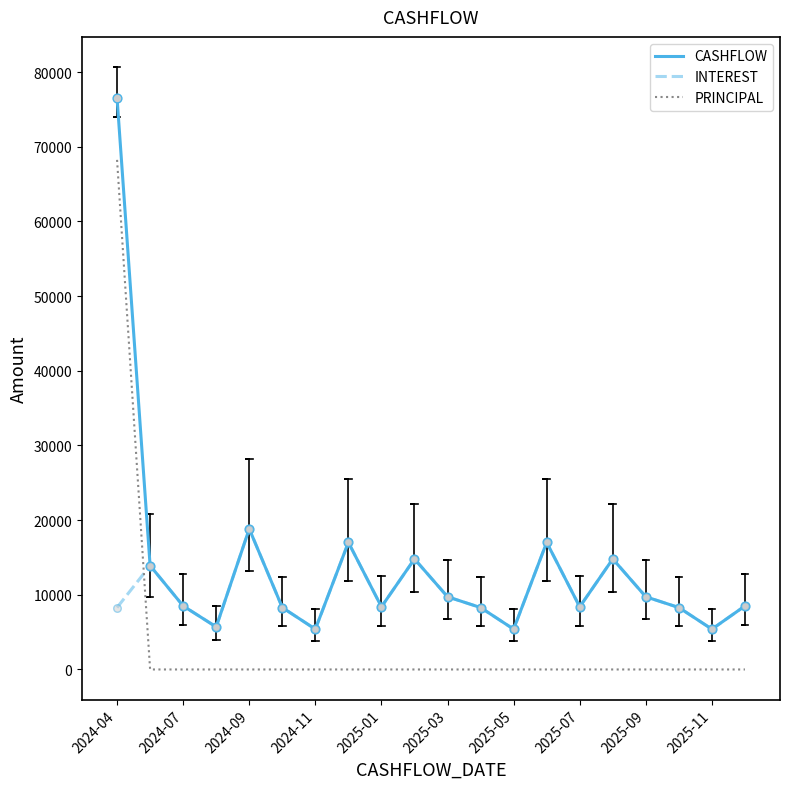

Which series has the largest total across all categories?

CASHFLOW